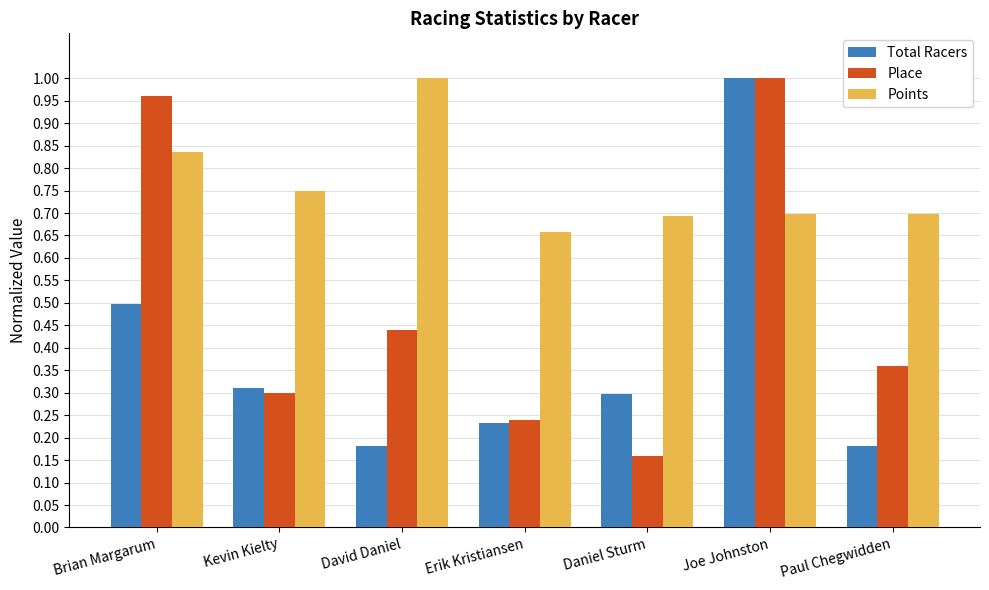

Between Erik Kristiansen and Joe Johnston, which series saw the biggest shift?

Total Racers